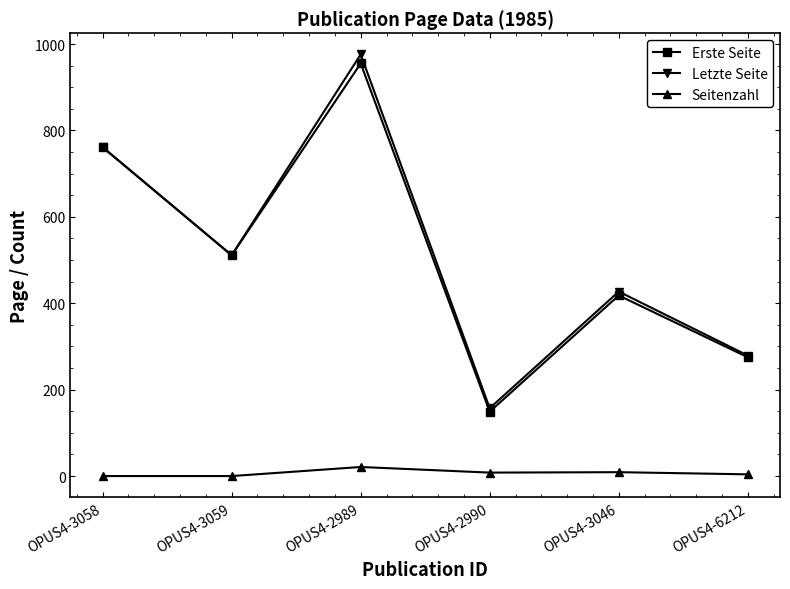

How many lines are shown in the chart?

3